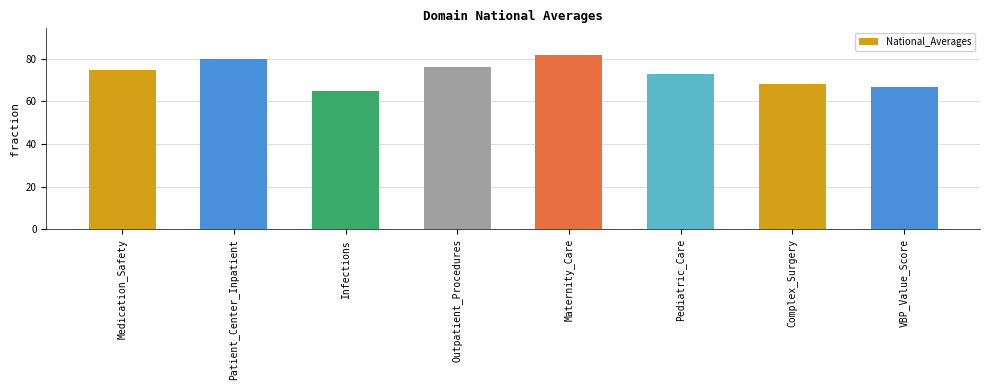

What is the sum of all values?

586